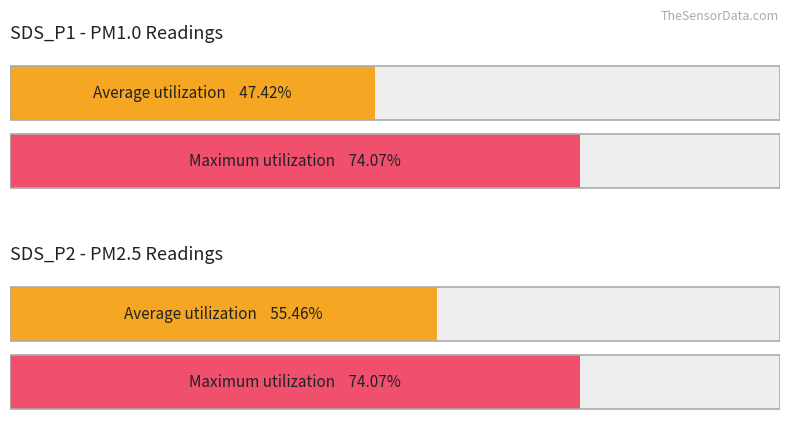

True or false: SDS_P2 has a value of 3.1 at 02:04.

False